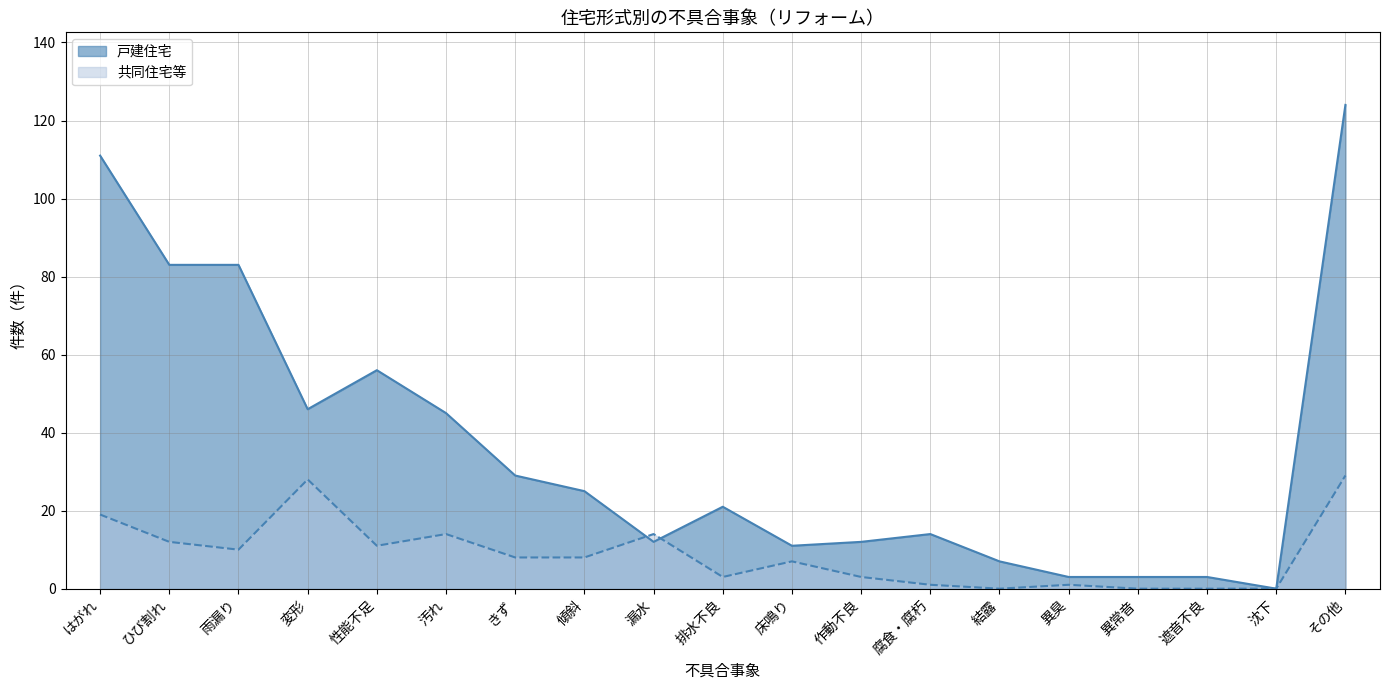

Which series has the largest total across all categories?

戸建住宅